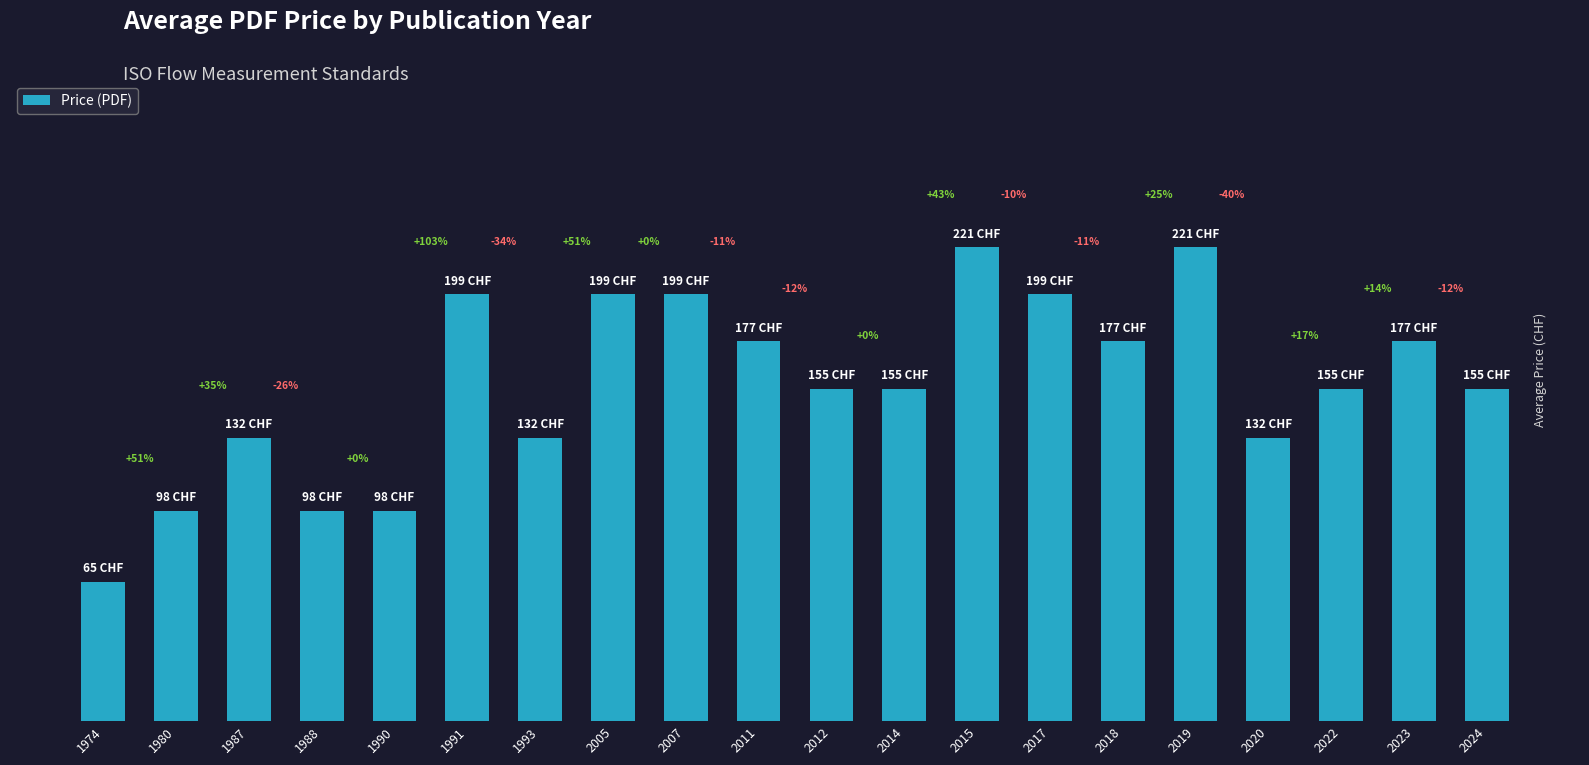

Reading left to right, extract all data points from this chart.

1974=65	1980=98	1987=132	1988=98	1990=98	1991=199	1993=132	2005=199	2007=199	2011=177	2012=155	2014=155	2015=221	2017=199	2018=177	2019=221	2020=132	2022=155	2023=177	2024=155